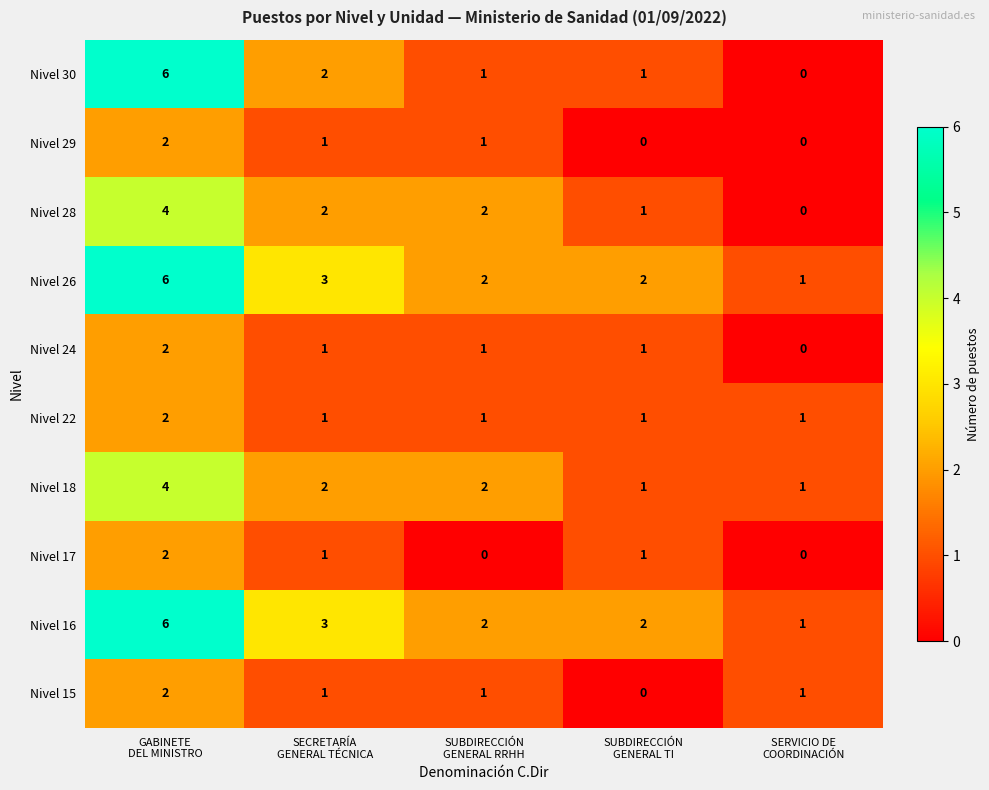

How many Nivel 18 values are between 1 and 2?

4